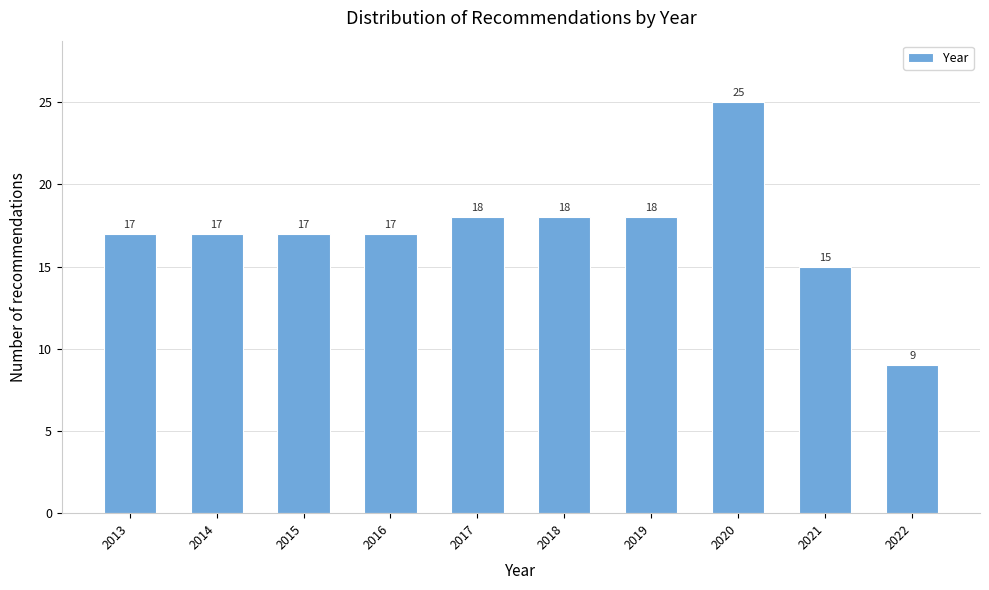

Reading left to right, transcribe all the data shown in this chart.

17	17	17	17	18	18	18	25	15	9